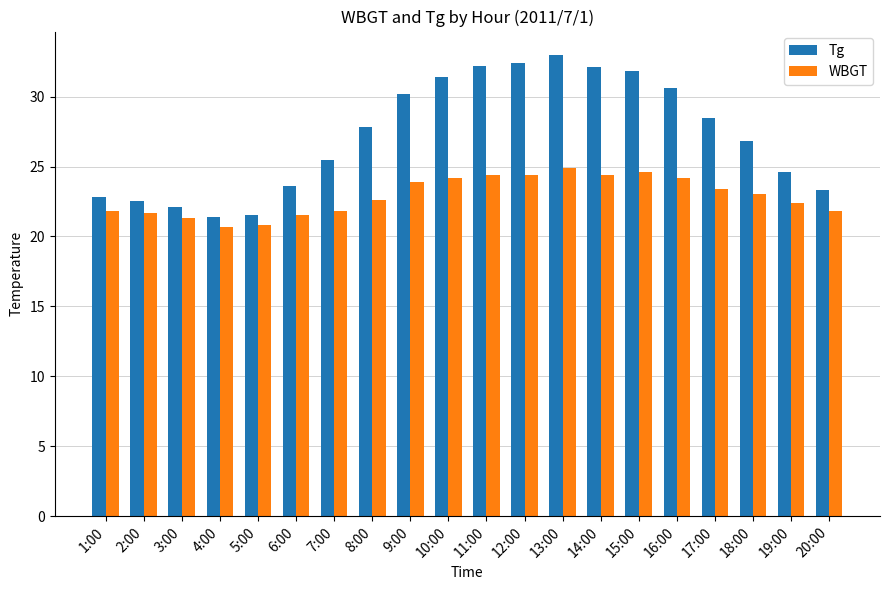

What is the maximum value for Tg?

33.0